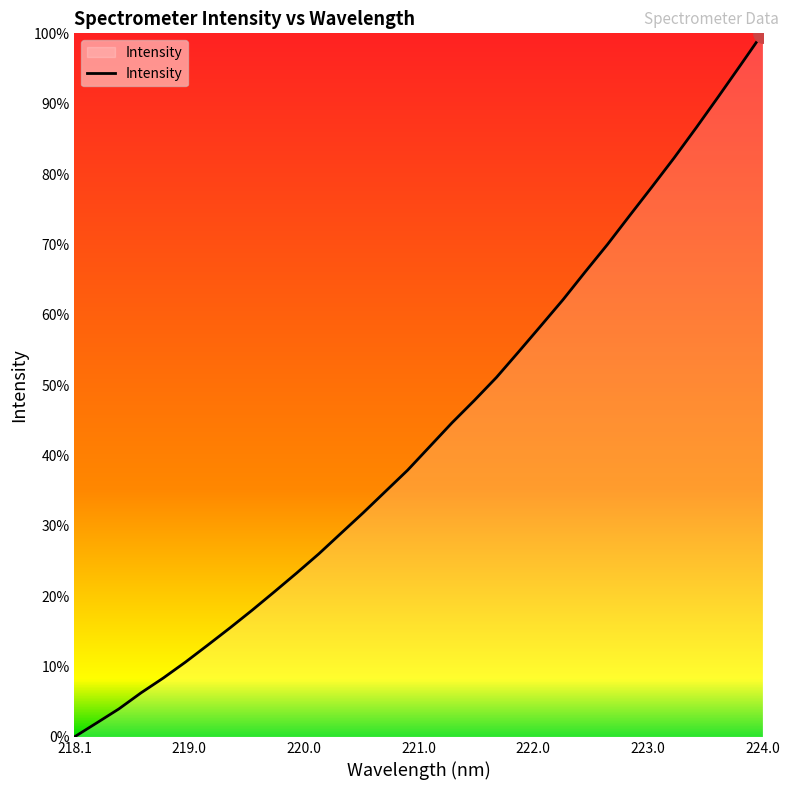

Does the chart display data point markers on the line(s)?

No